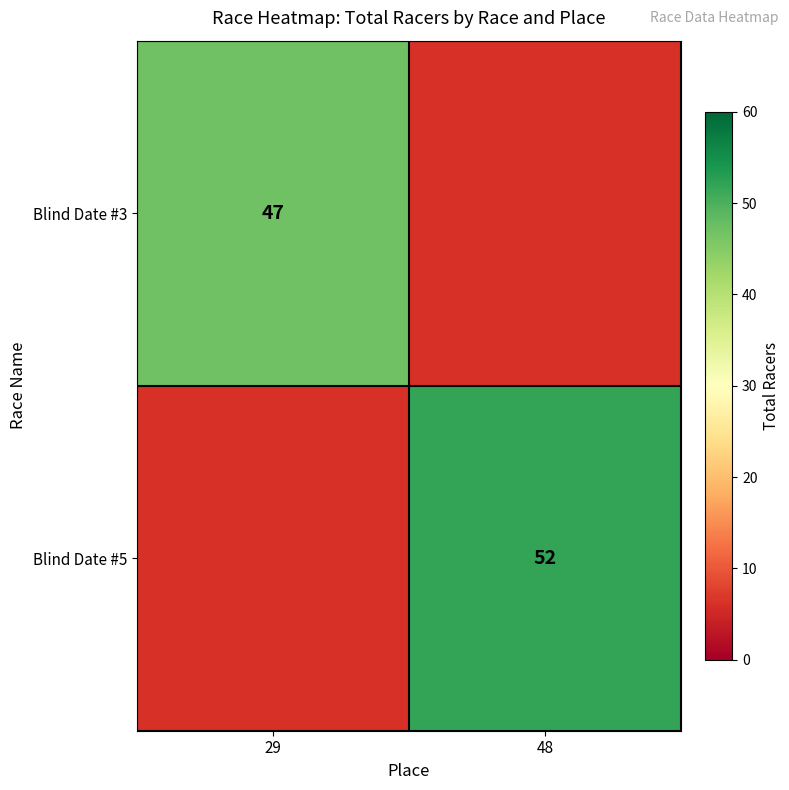

True or false: Blind Date #5 has a value of 52 at 48.

True